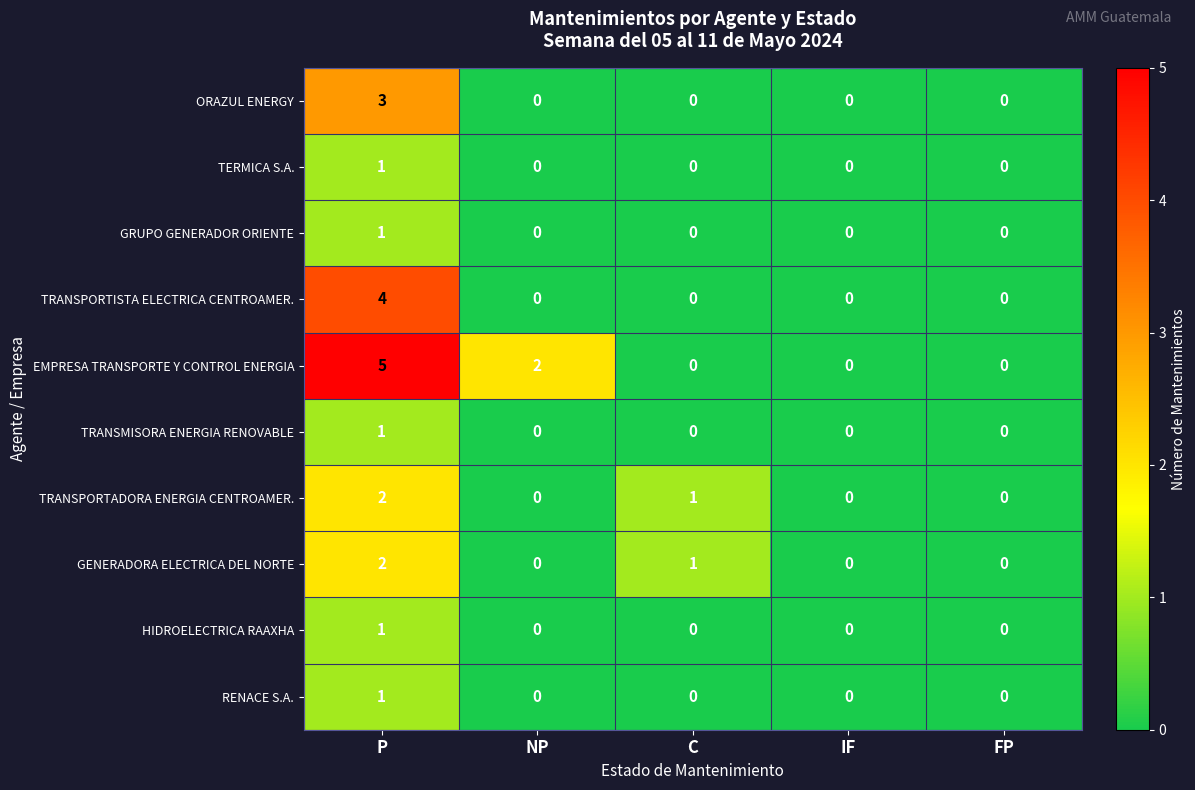

At which category is the sum across all series the highest?

P